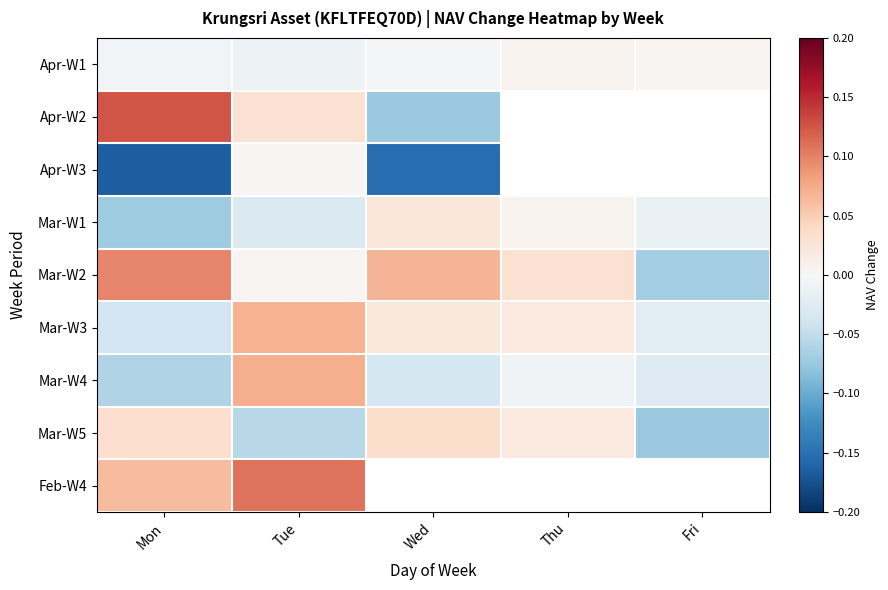

Which label corresponds to the smallest value in the chart?

Mon